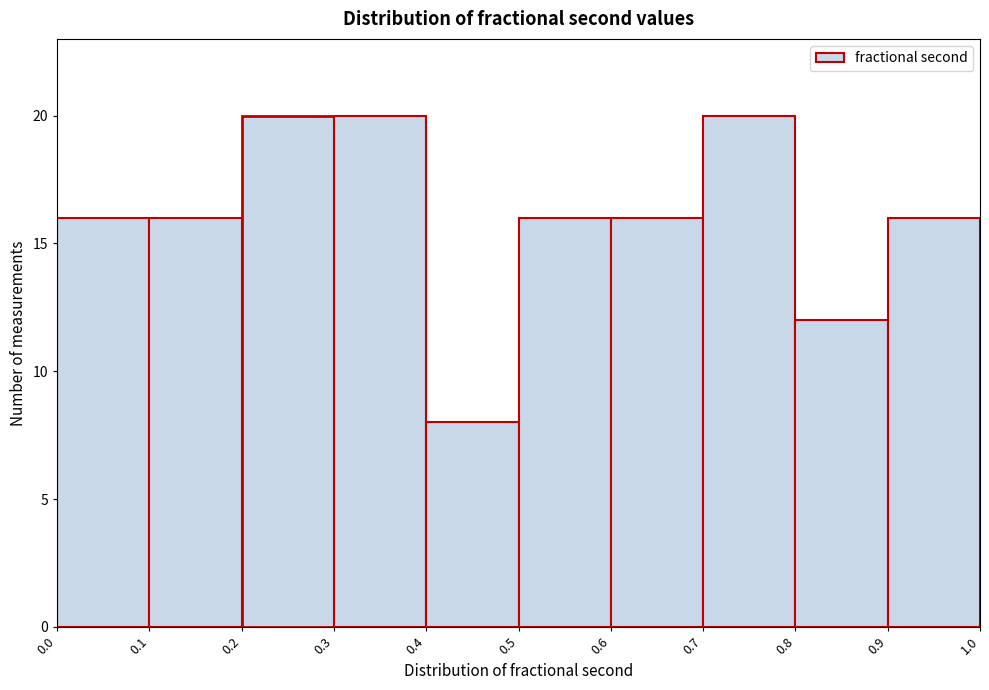

Reading left to right, list every bar in this chart as the range it spans on the x-axis followed by its height. The values are not printed on the chart, so give them approximately, as read against the axis.

0.0 to 0.1: 16
0.1 to 0.2: 16
0.2 to 0.3: 20
0.3 to 0.4: 20
0.4 to 0.5: 8
0.5 to 0.6: 16
0.6 to 0.7: 16
0.7 to 0.8: 20
0.8 to 0.9: 12
0.9 to 1.0: 16